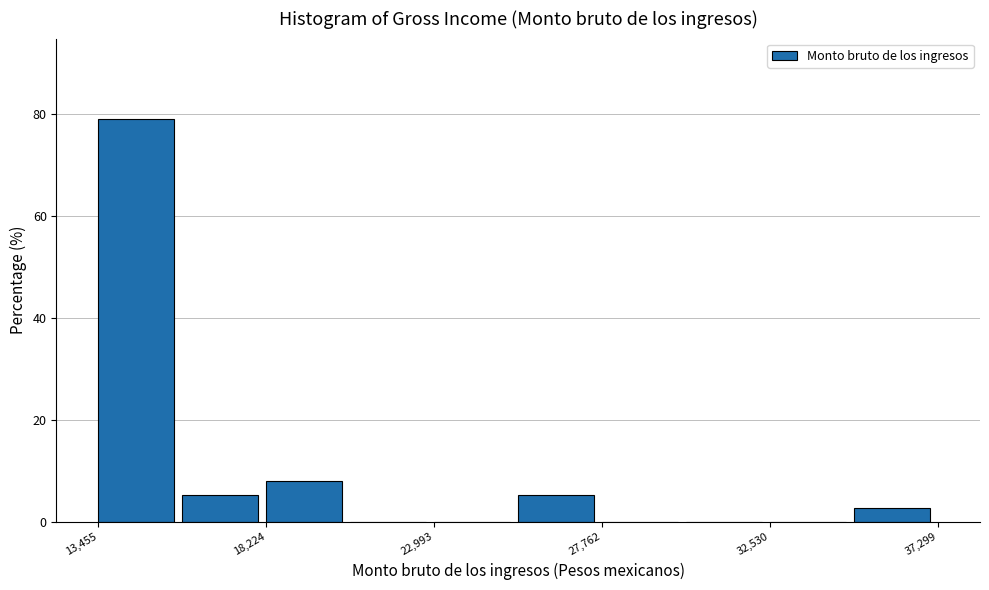

Which range on the x-axis has the tallest bar?

13500 to 16000